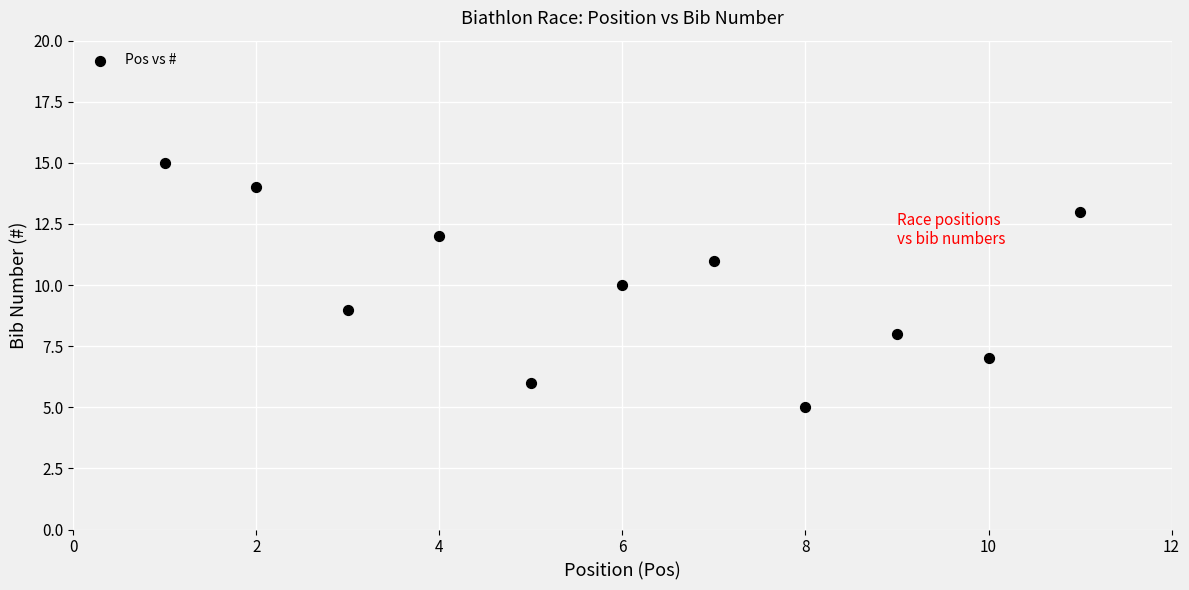

What is the average Y value?

10